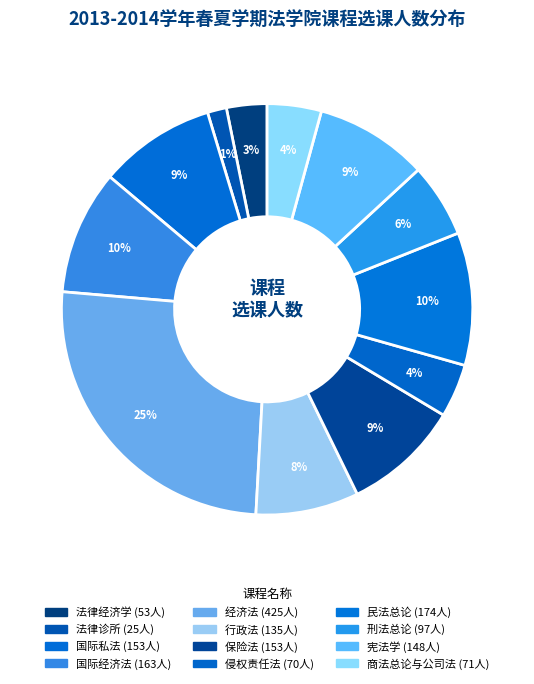

Is 行政法 the majority of the pie?

No